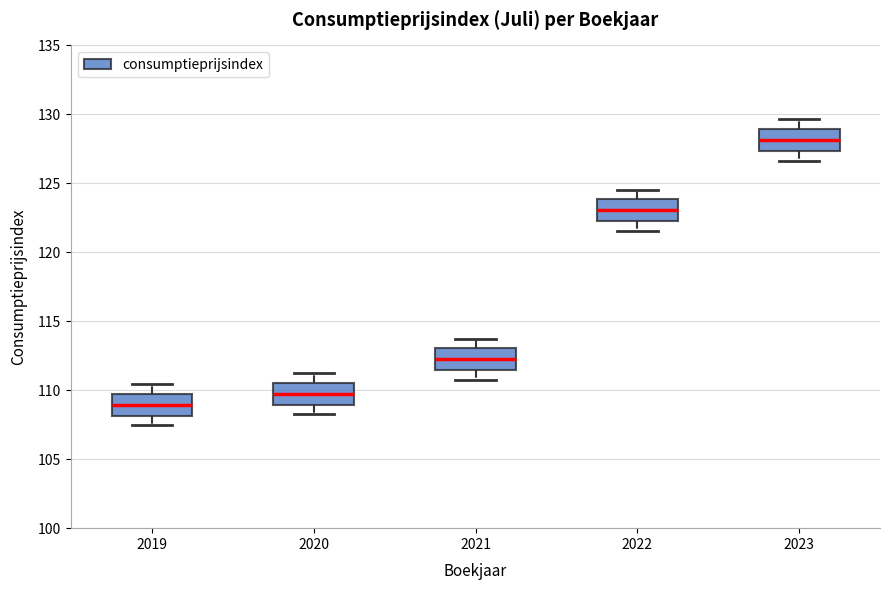

Reading left to right, transcribe this box plot: for each box, give where its median line is, the range the box spans, and where its two whiskers end, as read against the y-axis. The values are not printed on the chart, so give them approximately, as read against the axis.

2019: median 109.0, box 108.0 to 110.0, whiskers 107.5 to 110.5
2020: median 110.0, box 109.0 to 110.5, whiskers 108.5 to 111.5
2021: median 112.5, box 111.5 to 113.0, whiskers 111.0 to 114.0
2022: median 123.0, box 122.5 to 124.0, whiskers 121.5 to 124.5
2023: median 128.0, box 127.5 to 129.0, whiskers 126.5 to 129.5